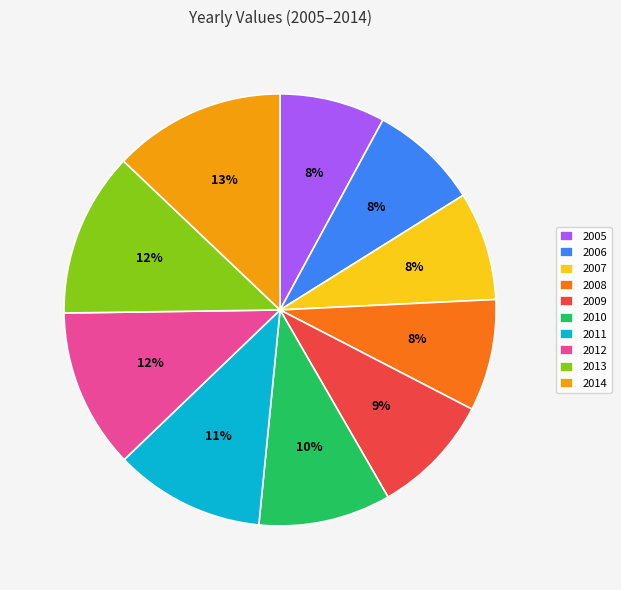

Is there any slice that represents more than half of the pie?

No